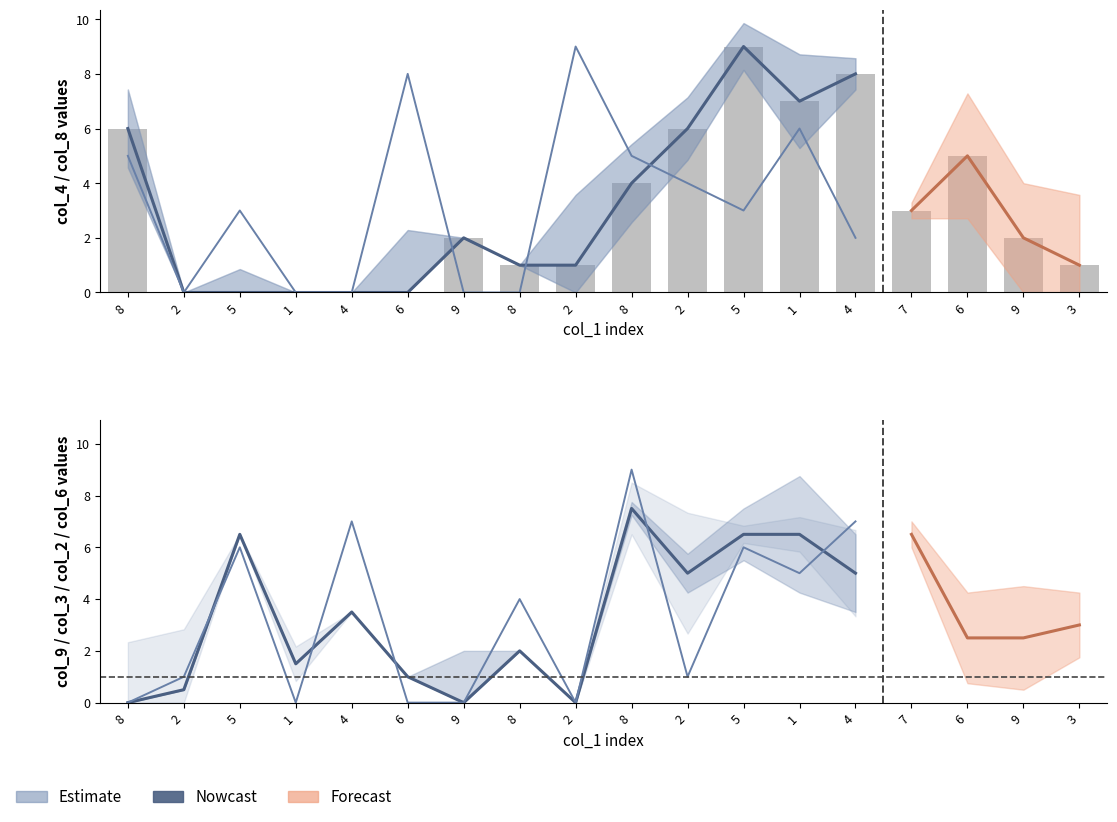

What is the average value of the col_6 series?

3